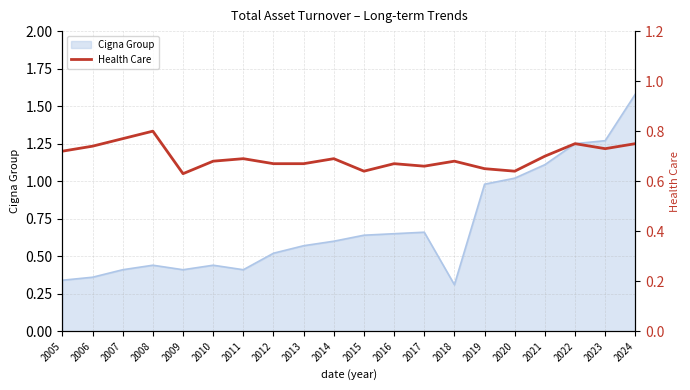

At which label does Cigna Group reach its peak?

2024